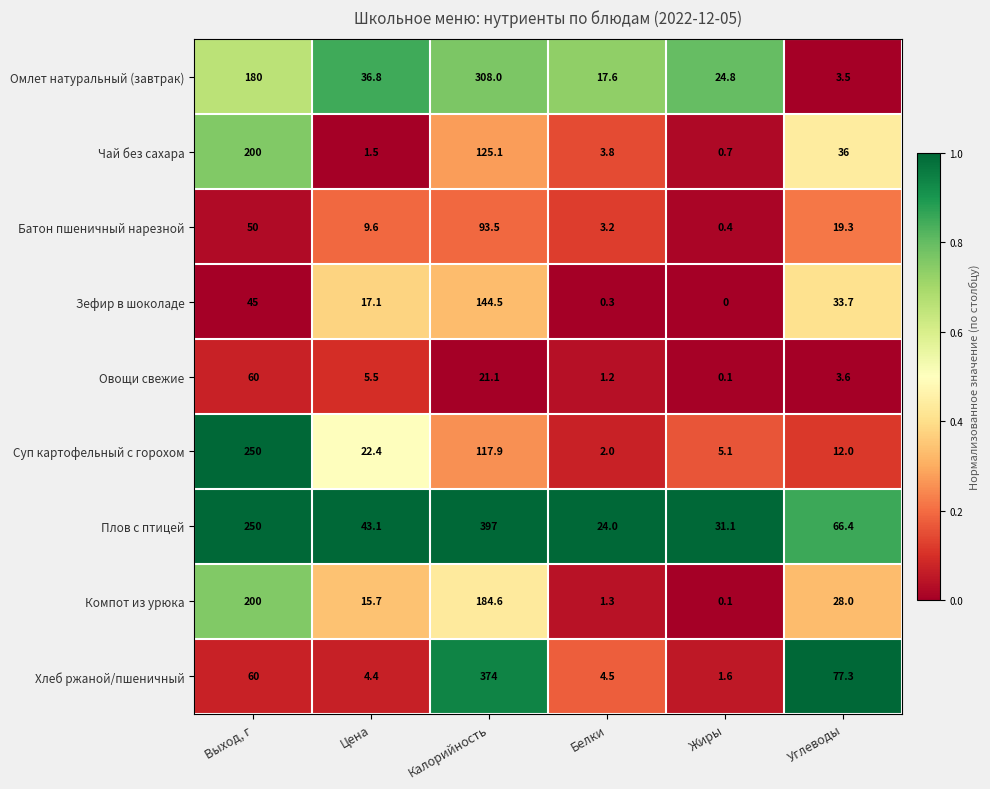

Which category has the lowest value in the Компот из урюка series?

Жиры